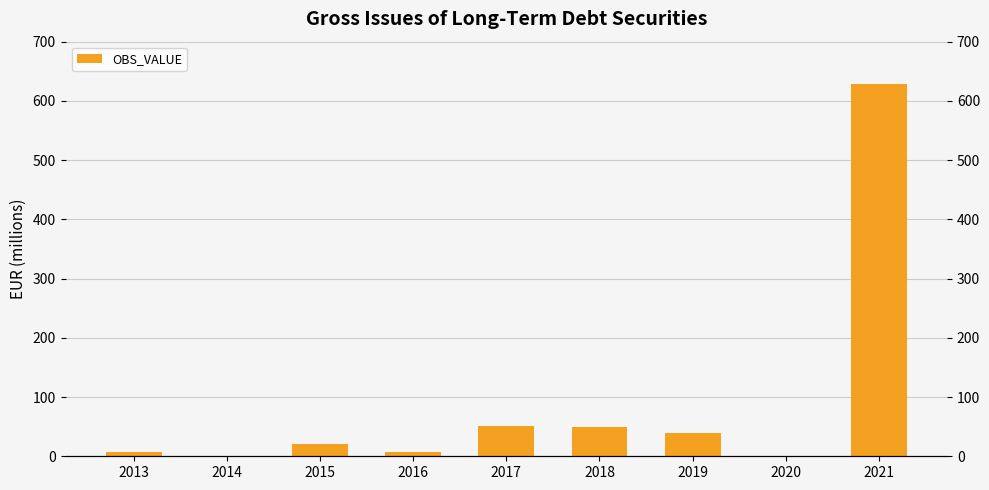

At which label does the data first exceed 20?

2015